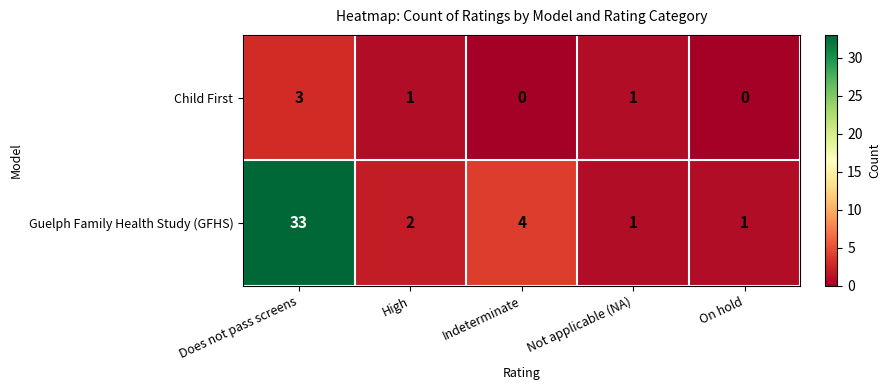

How many distinct data groups are displayed?

2